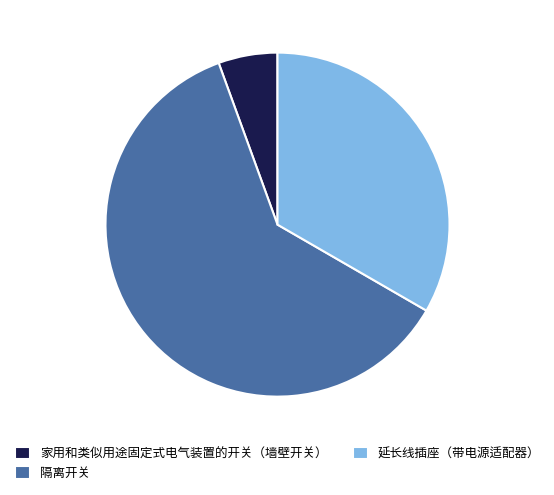

Is there any slice that represents more than half of the pie?

Yes